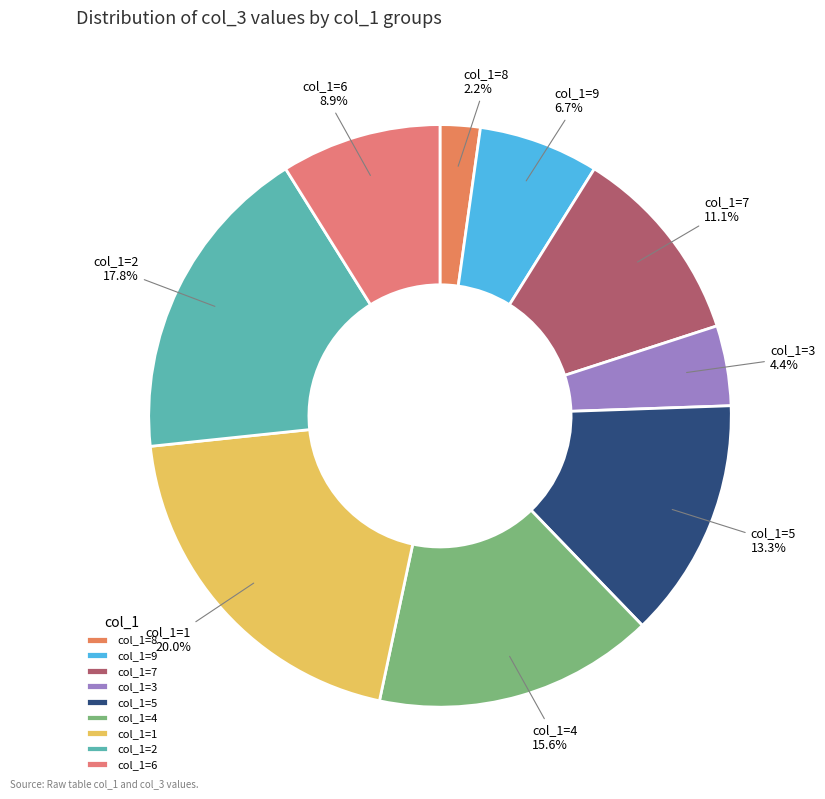

Which slice is the smallest?

col_1=8